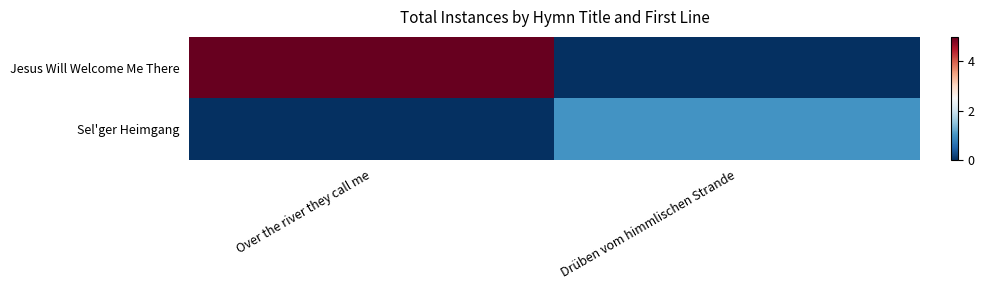

Reading left to right, list all the values displayed in this chart.

Jesus Will Welcome Me There: Over the river they call me=5	Drüben vom himmlischen Strande=0
Sel'ger Heimgang: Over the river they call me=0	Drüben vom himmlischen Strande=1